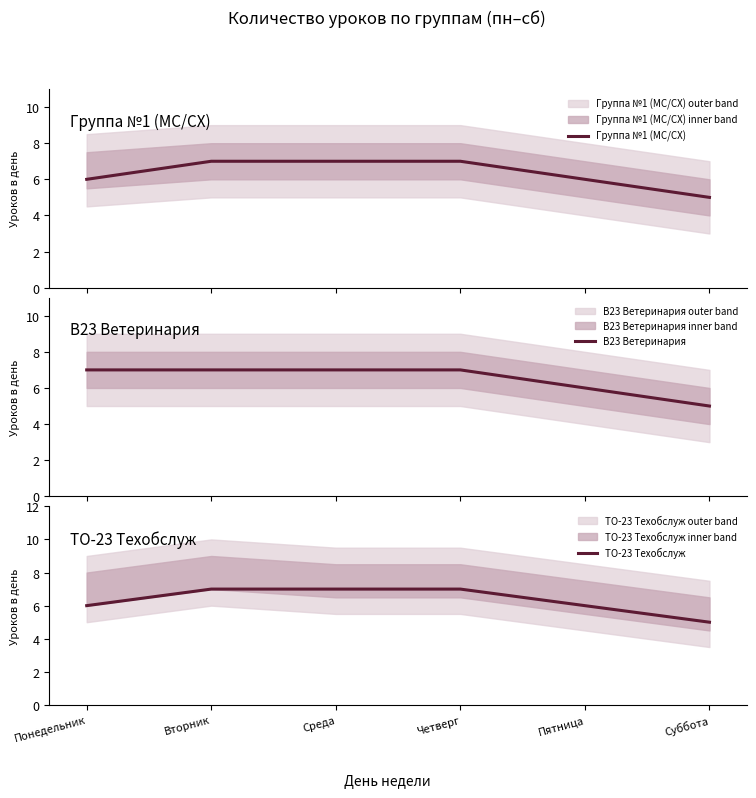

Which series has the largest range (max minus min)?

Группа №1 (МС/СХ)